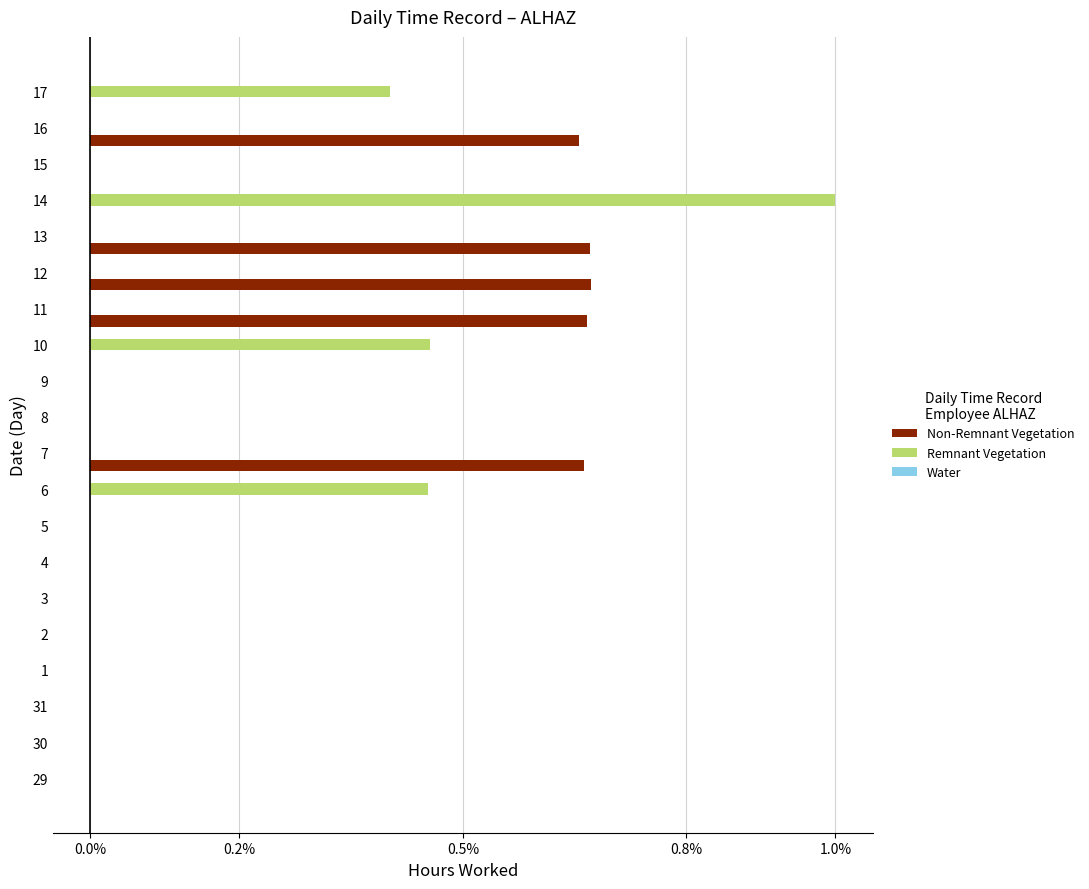

At which category is the sum across all series the highest?

14